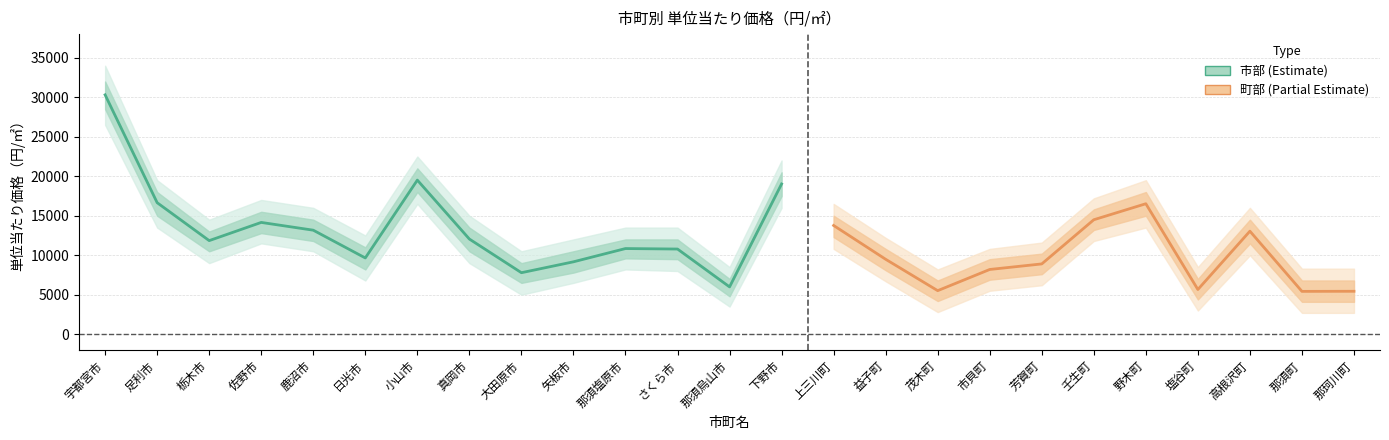

At which label does the data first exceed 12049?

宇都宮市